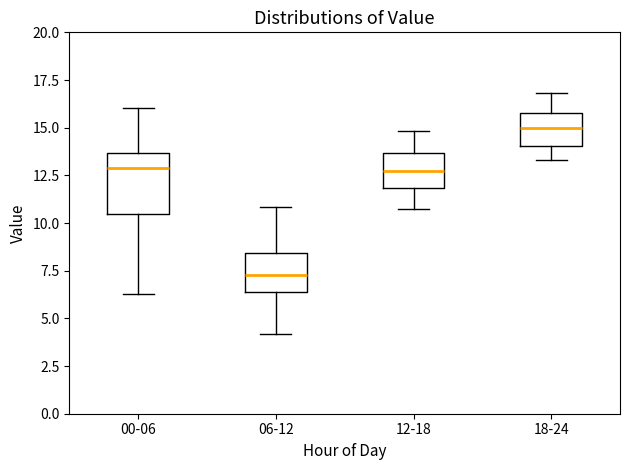

Comparing the boxes themselves (not the whiskers), which one is the tallest?

00-06